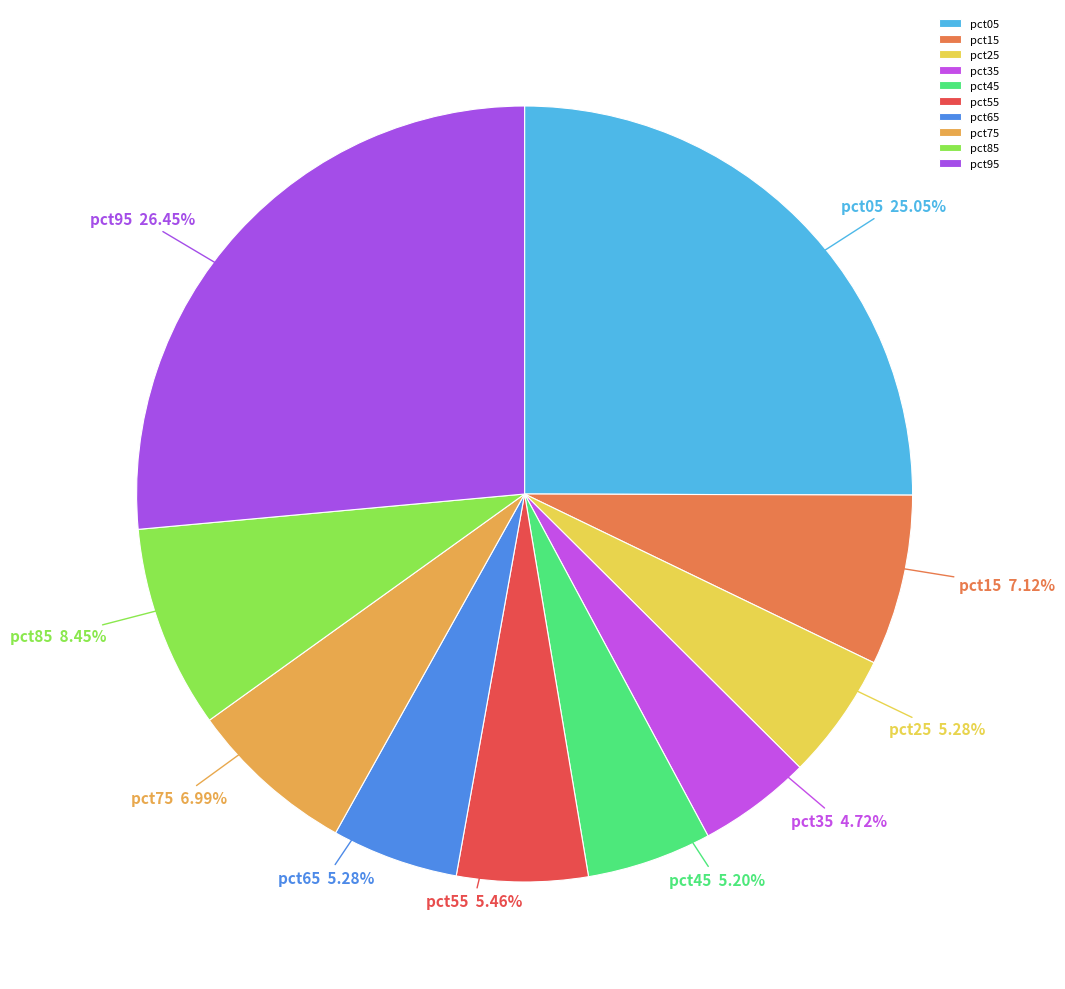

Is there a majority slice in this chart?

No